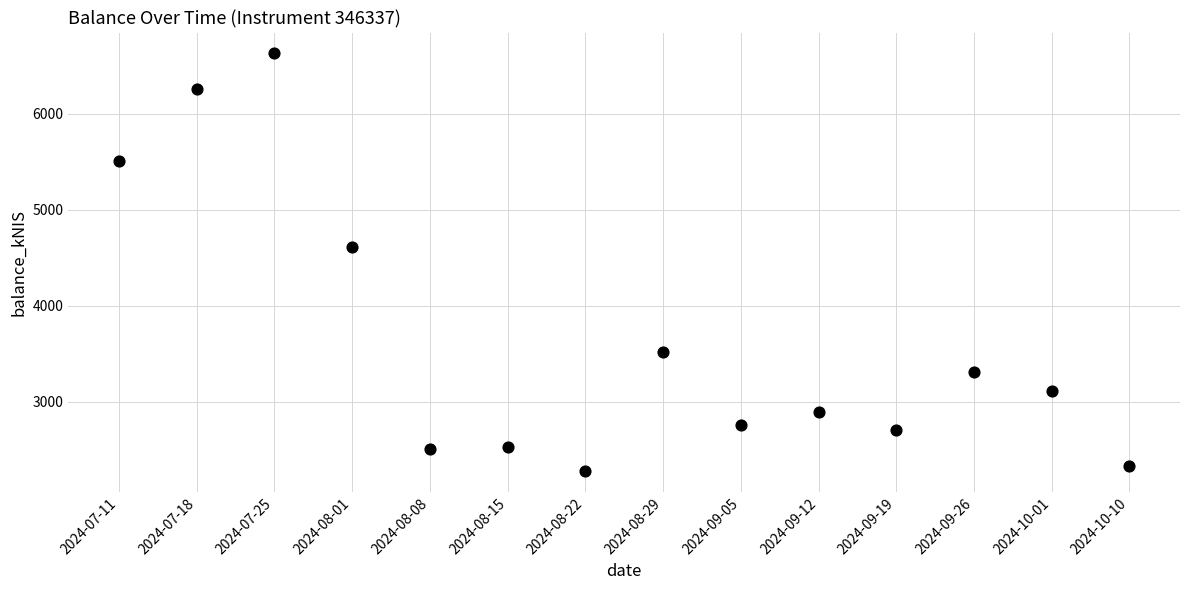

What Y value in the scatter plot is closest to 4452?

4608.1